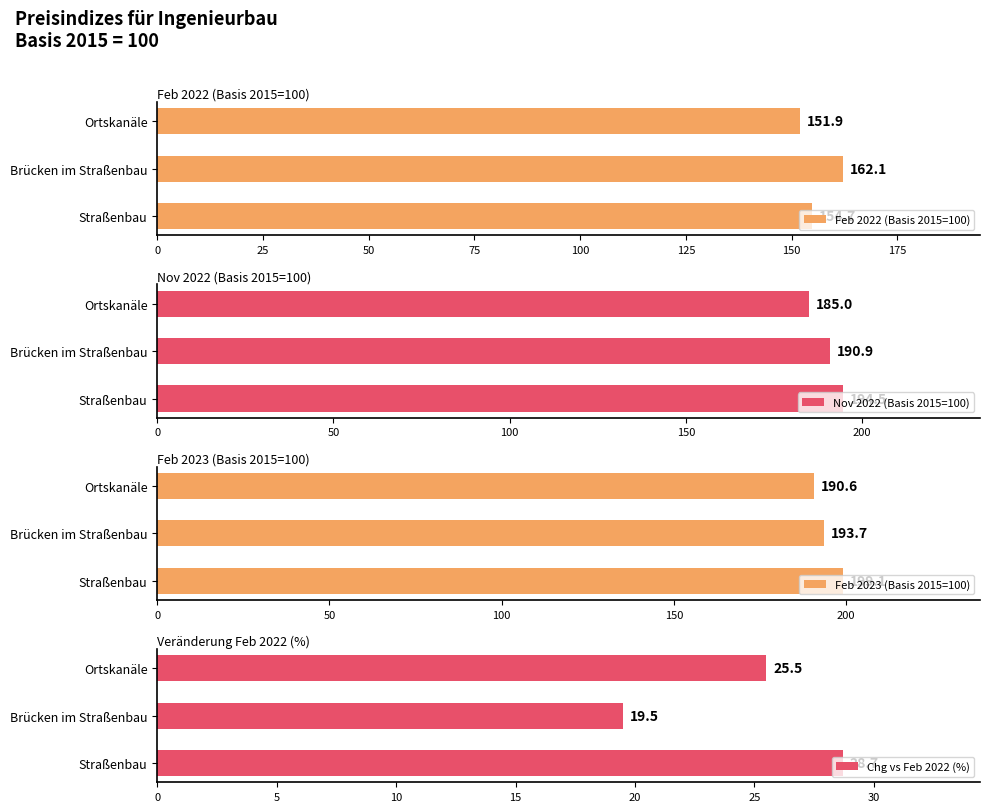

Reading left to right, extract all data points from this chart.

Feb 2022 (Basis 2015=100): 154.7	162.1	151.9
Nov 2022 (Basis 2015=100): 194.5	190.9	185.0
Feb 2023 (Basis 2015=100): 199.1	193.7	190.6
Chg vs Feb 2022 (%): 28.7	19.5	25.5